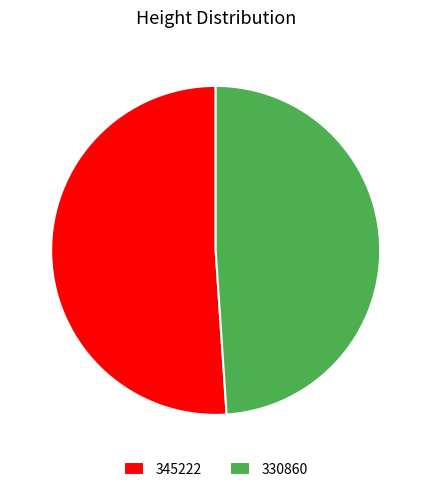

Does 330860 represent more than half of the total?

No